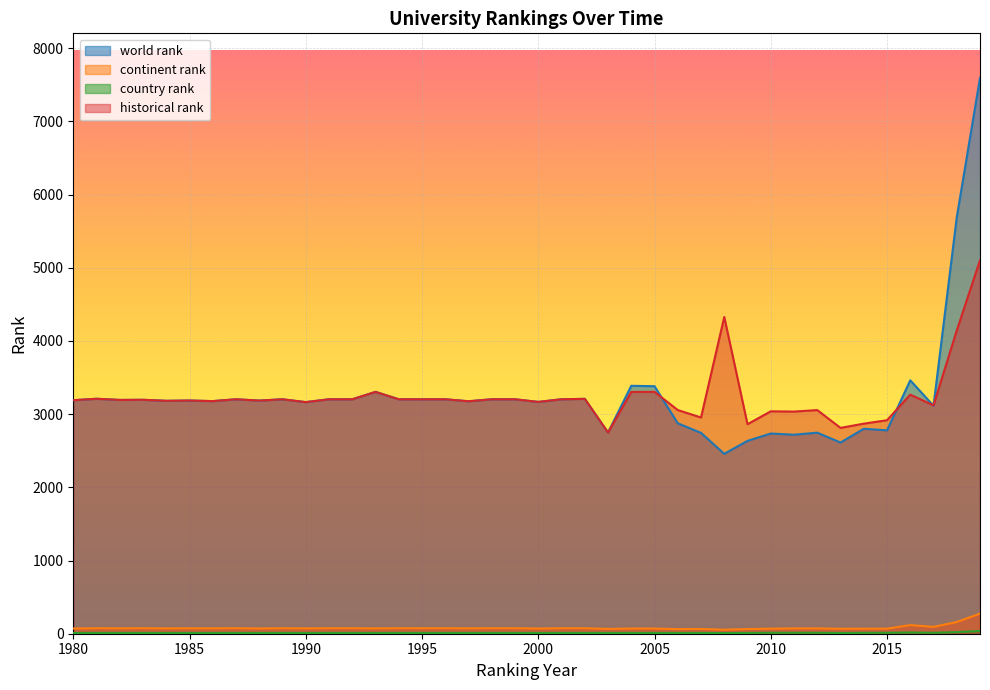

In historical rank, how many points are lower than both neighbors (excluding endpoints)?

13